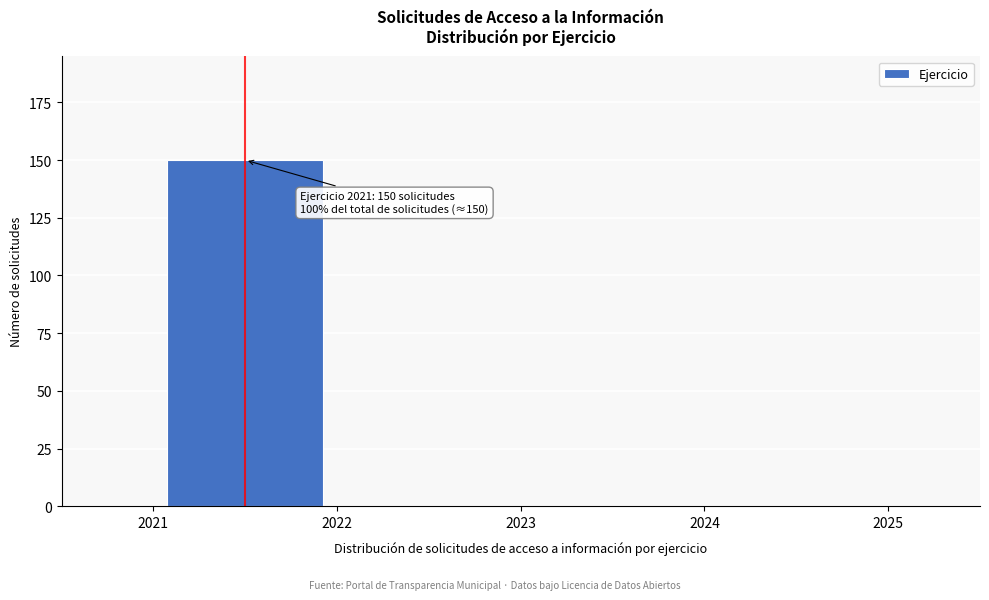

Which range on the x-axis has the tallest bar?

2021 to 2022